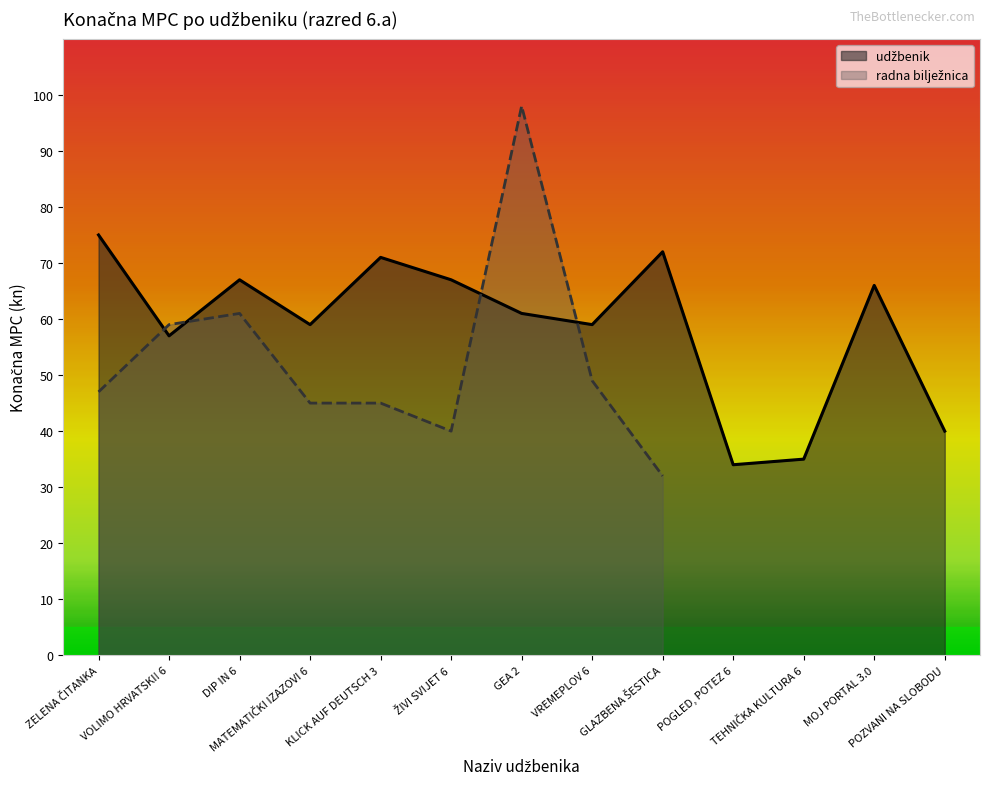

Count the number of values greater than 61.

6